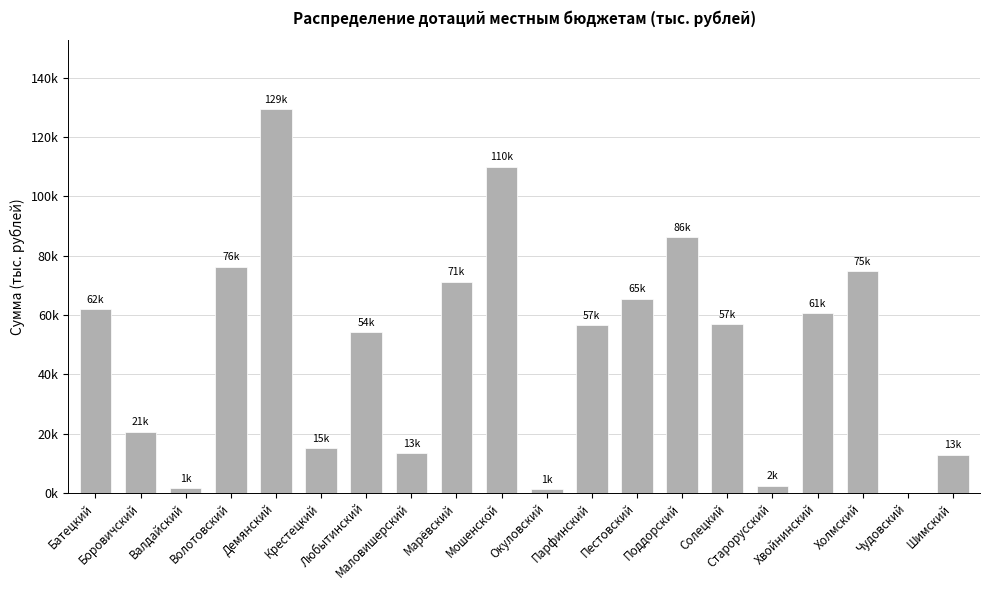

What is the ratio of the value at Батецкий to the value at Марёвский?

0.9